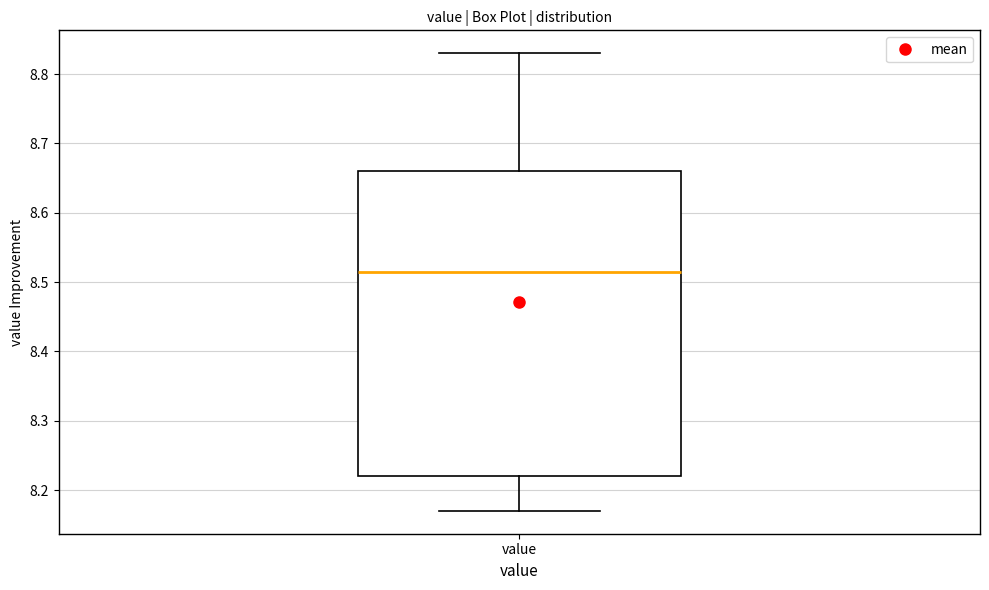

Read this box plot against the y-axis: the position of the median line, the range covered by the box, and the ends of both whiskers. The values are not printed on the chart, so give them approximately, as read against the axis.

median 8.52, box 8.22 to 8.66, whiskers 8.17 to 8.83